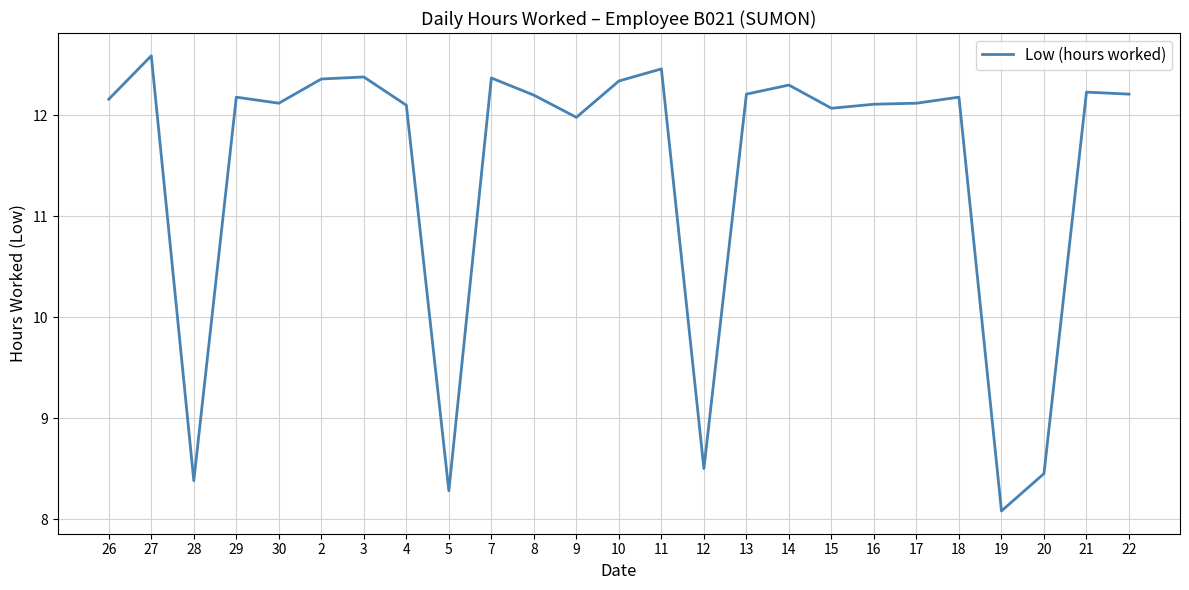

How many lines are shown in the chart?

1